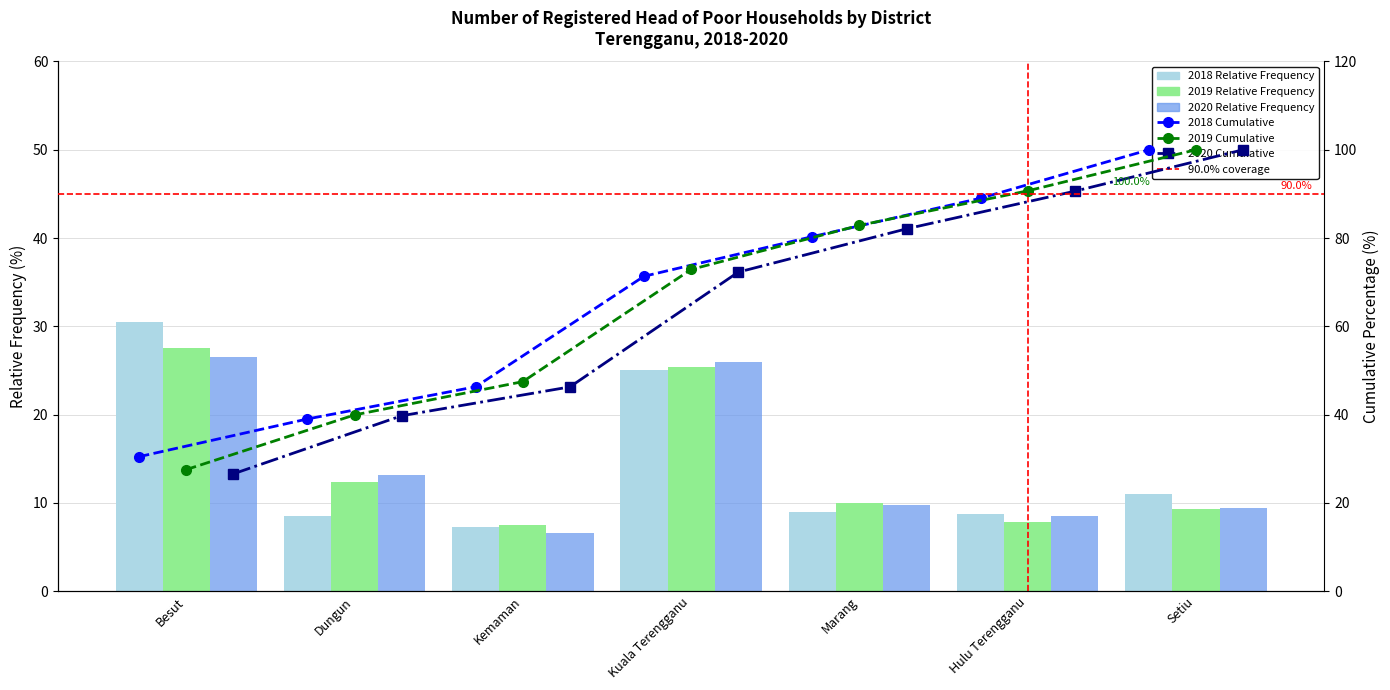

How many groups of bars are there?

7